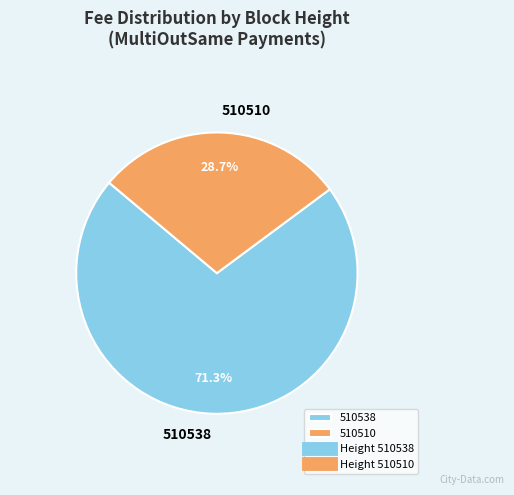

Which category has the smallest portion of the pie?

510510